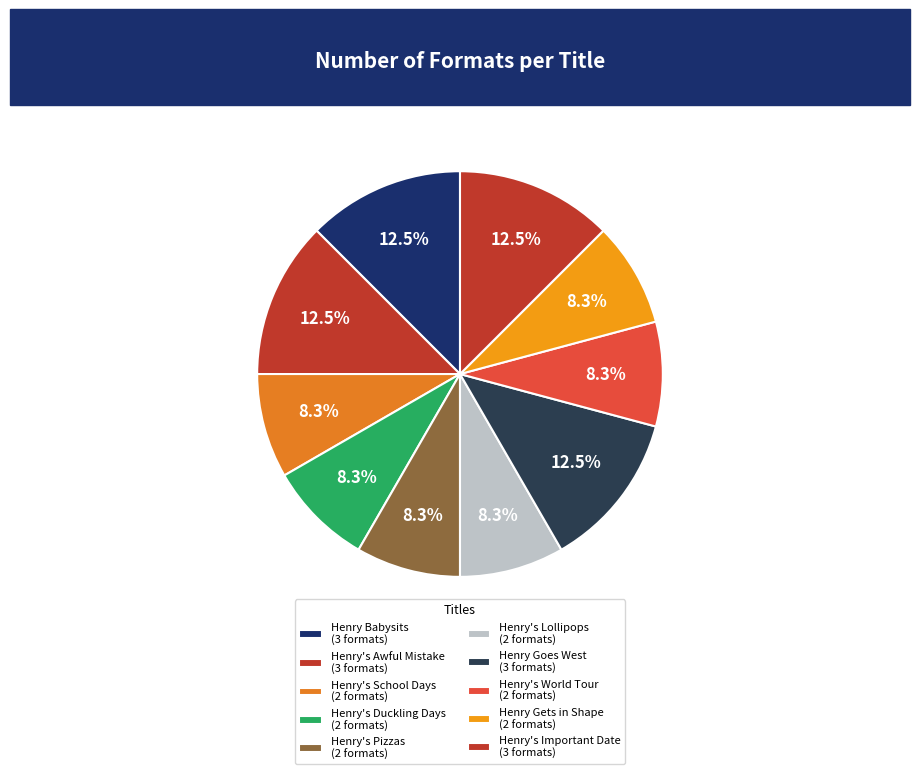

To the nearest percent, what is the combined percentage of Henry's Pizzas and Henry's World Tour?

17%